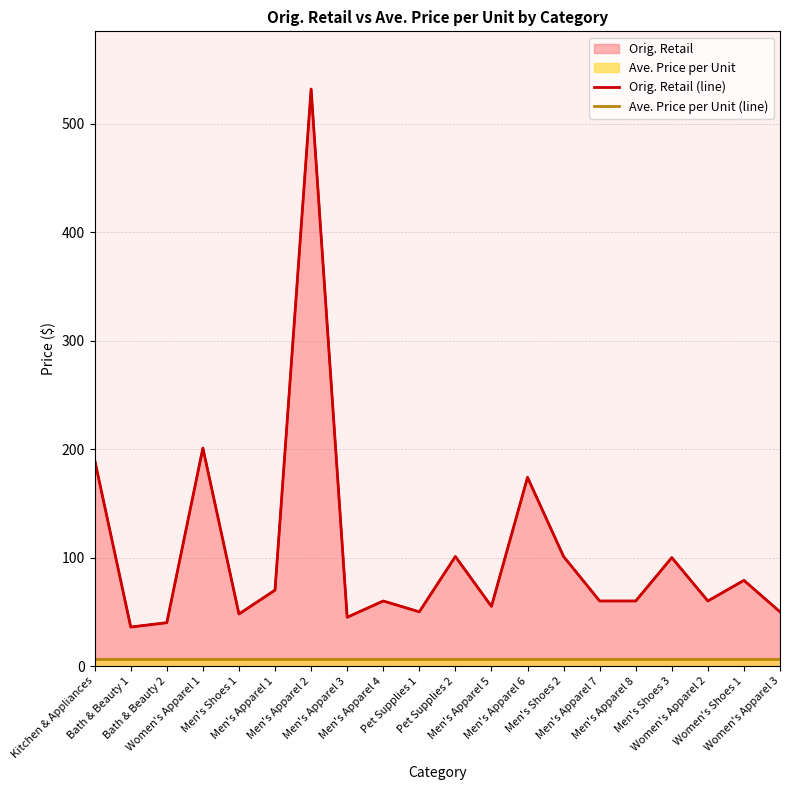

What value does the Ave. Price per Unit (line) series have at Men's Shoes 1?

6.4